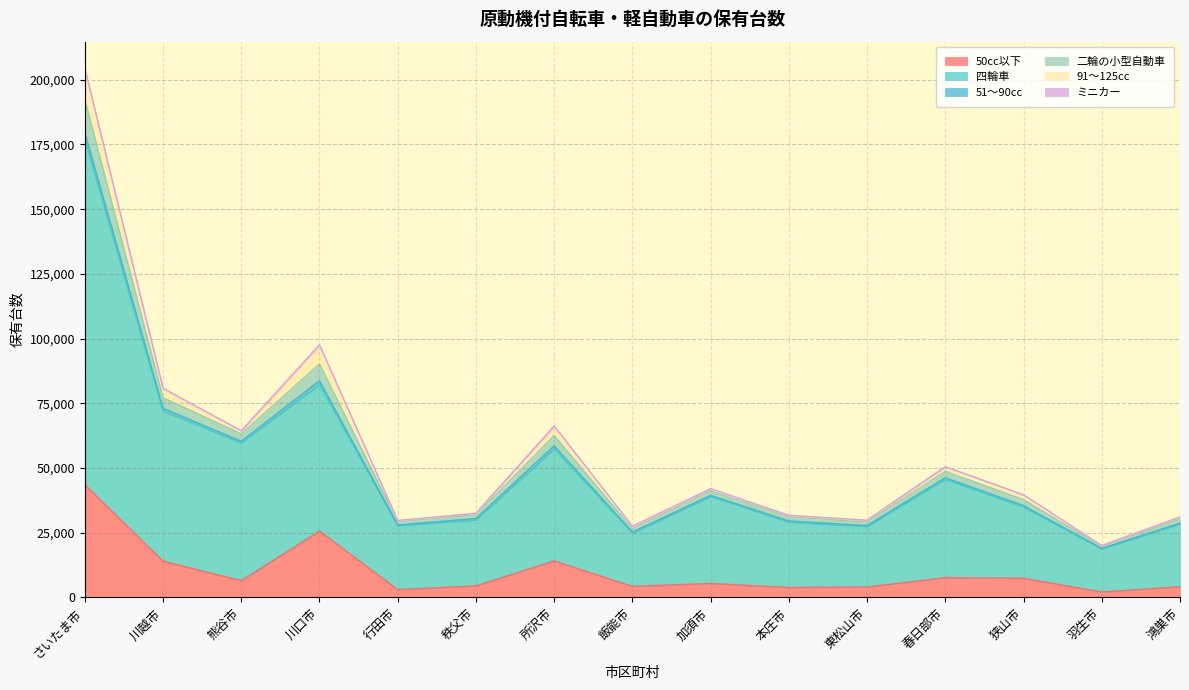

At which category is the sum across all series the highest?

さいたま市